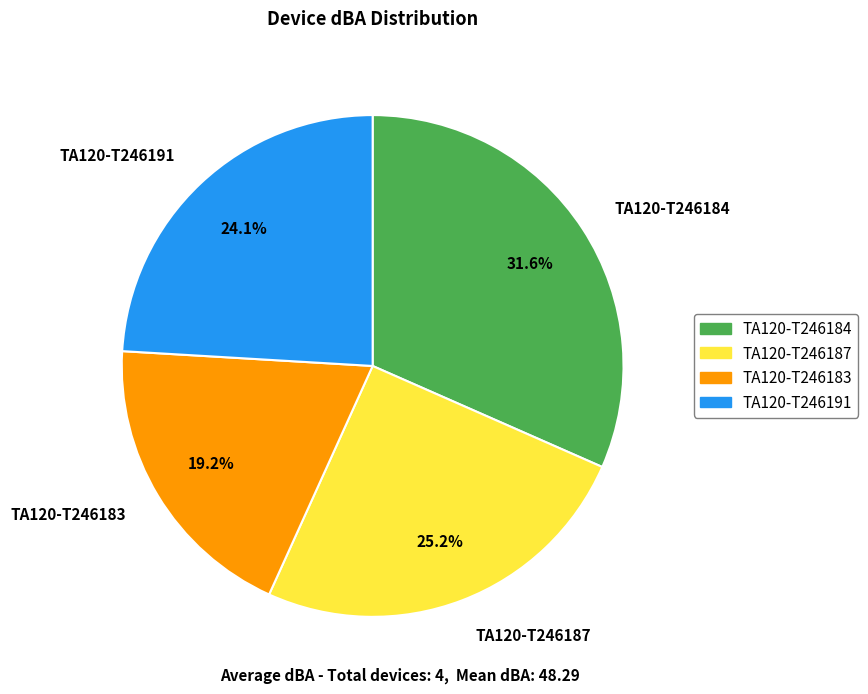

How many slices are in this pie chart?

4